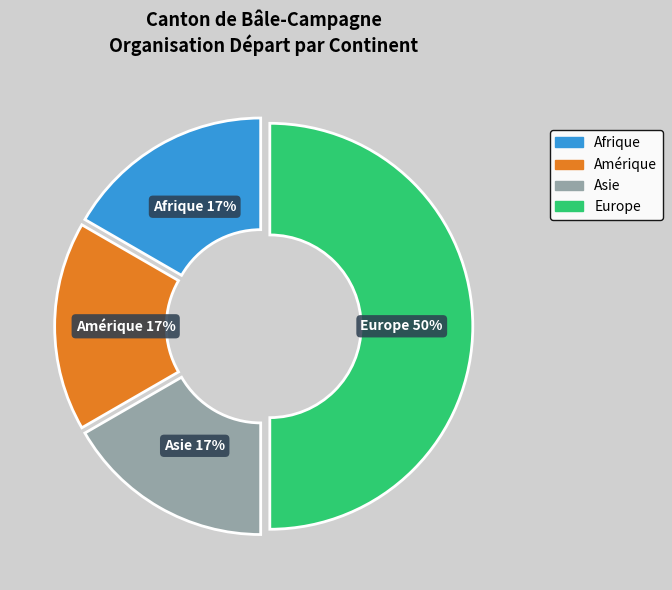

To the nearest percent, what percentage of the pie is Europe?

50%